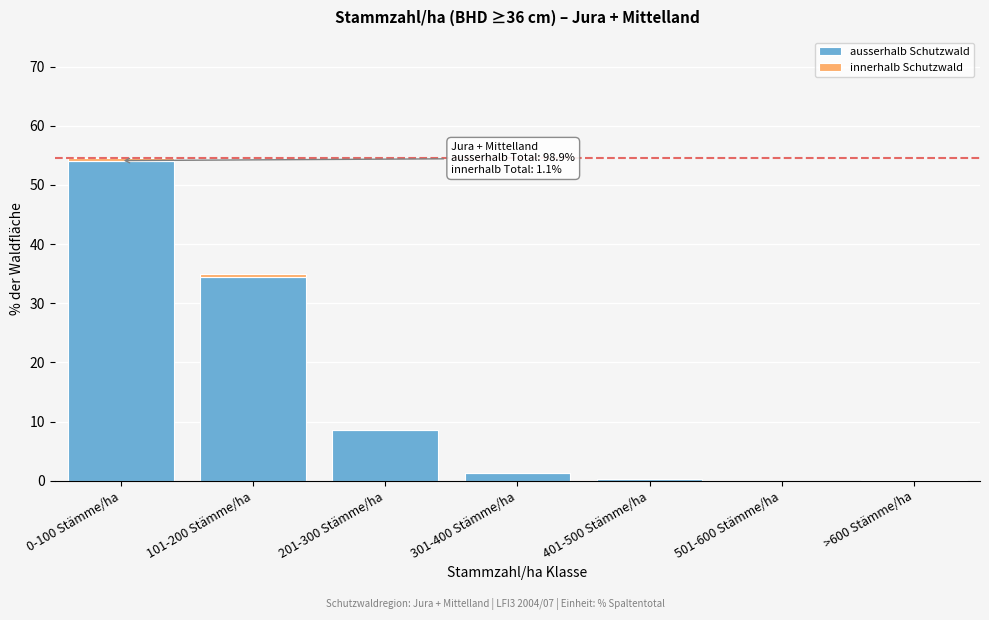

What is the sum of all ausserhalb Schutzwald values?

98.8